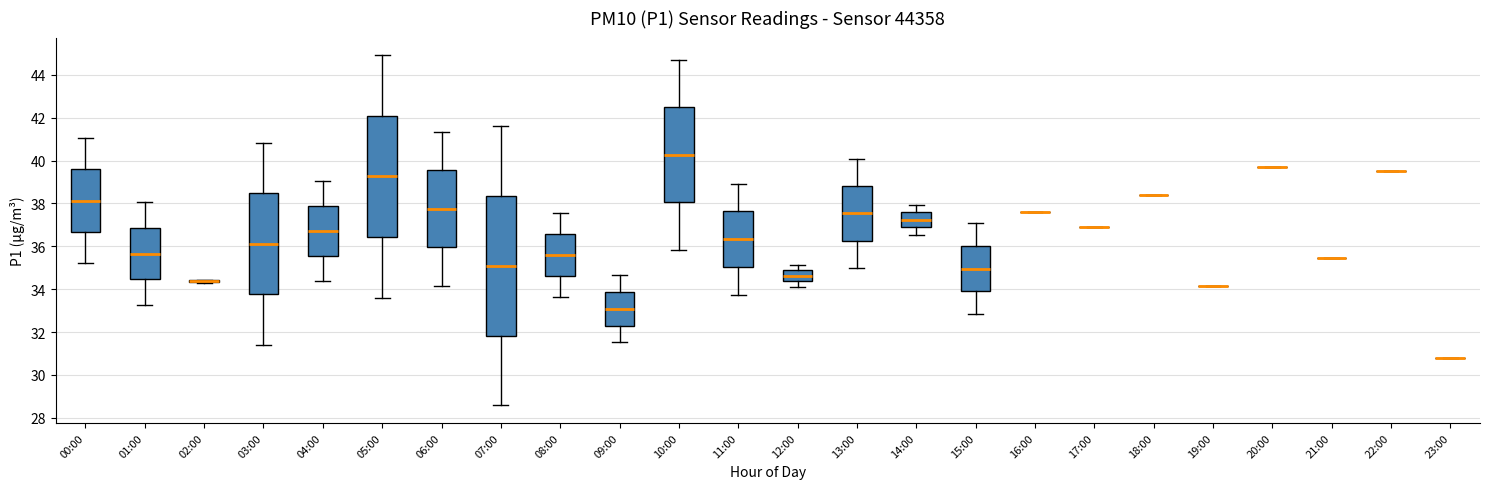

Which box is the tallest, from its lower edge to its upper edge?

07:00